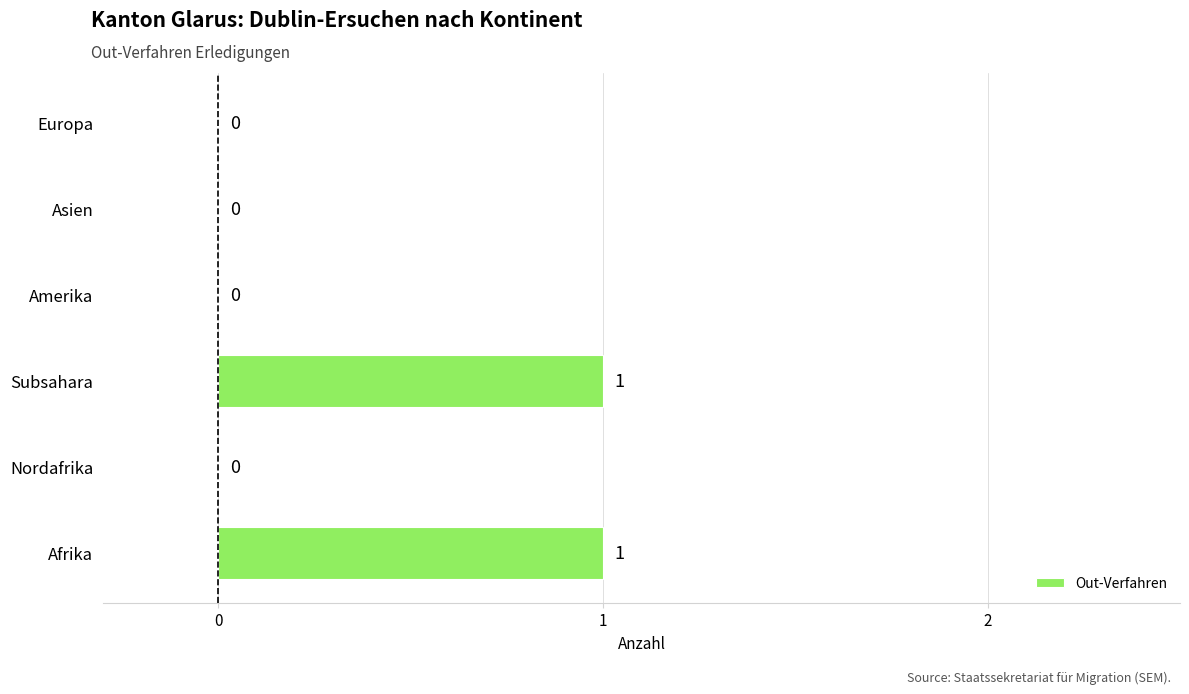

Reading bottom to top, what are all the values shown in this chart?

Afrika=1	Nordafrika=0	Subsahara=1	Amerika=0	Asien=0	Europa=0